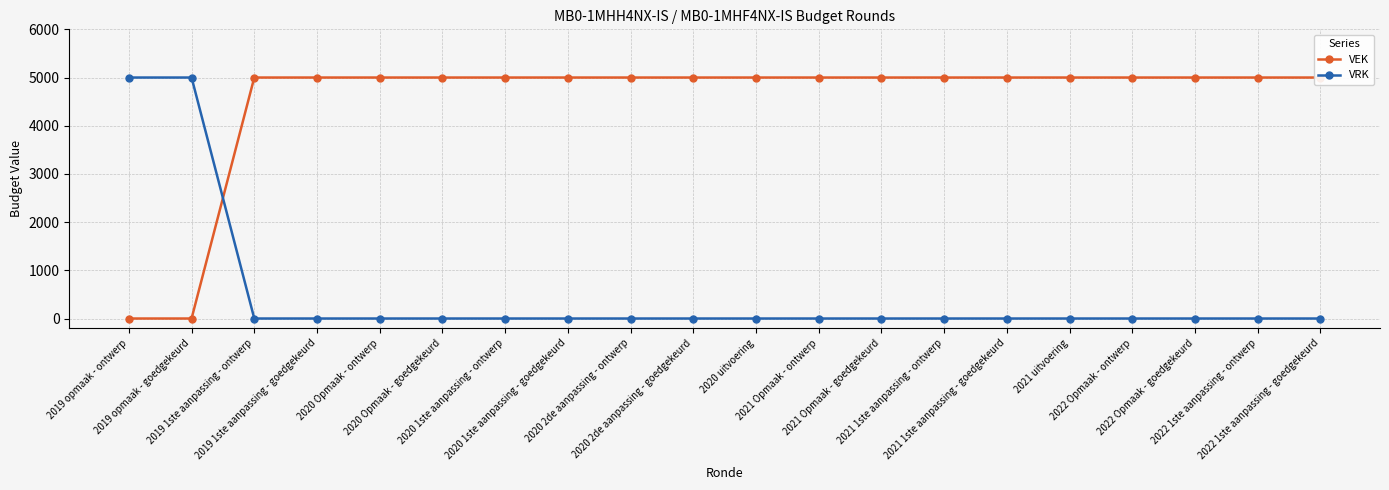

What are all the series names shown in the legend?

VEK, VRK